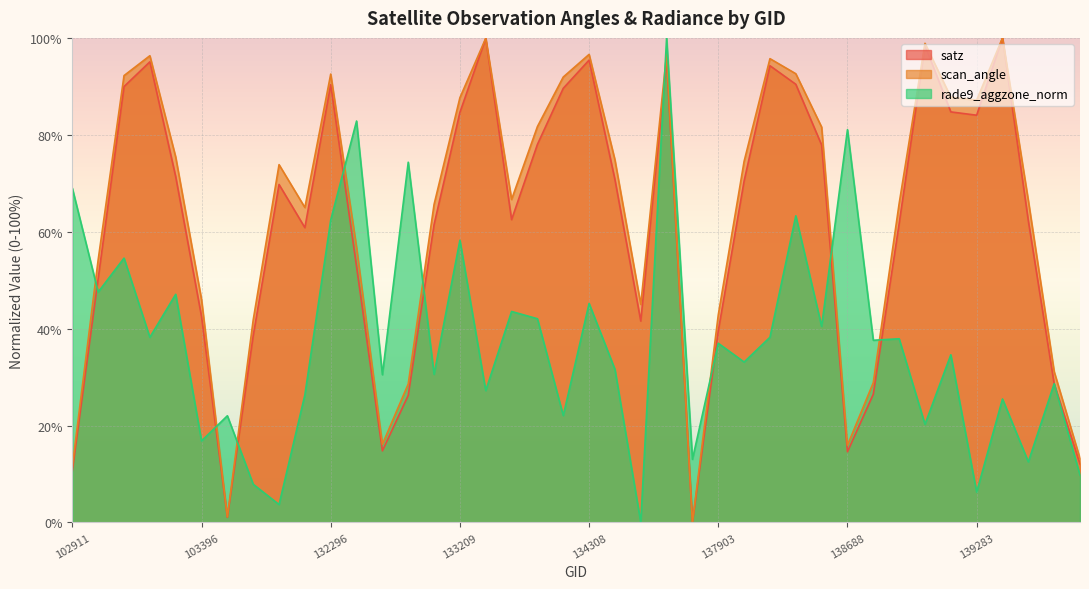

Rank the categories by satz value from lowest to highest.

137715, 103515, 102911, 139866, 138688, 132669, 132847, 138881, 139672, 103634, 137903, 134505, 103396, 103031, 132488, 104346, 133027, 139080, 139475, 133404, 103752, 138092, 134322, 103278, 138296, 134124, 139283, 133209, 139269, 134138, 103160, 132296, 138282, 138105, 103270, 134308, 137322, 139094, 133392, 139462